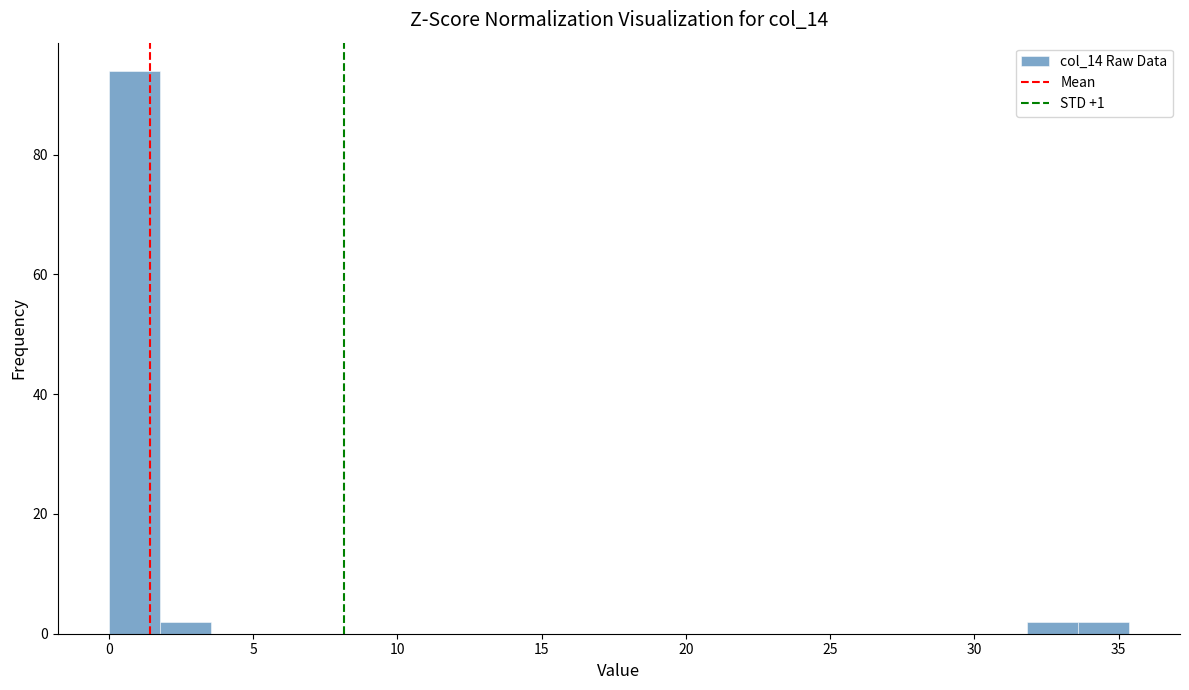

Read against the x-axis, roughly where is the centre of the tallest bar?

1.0